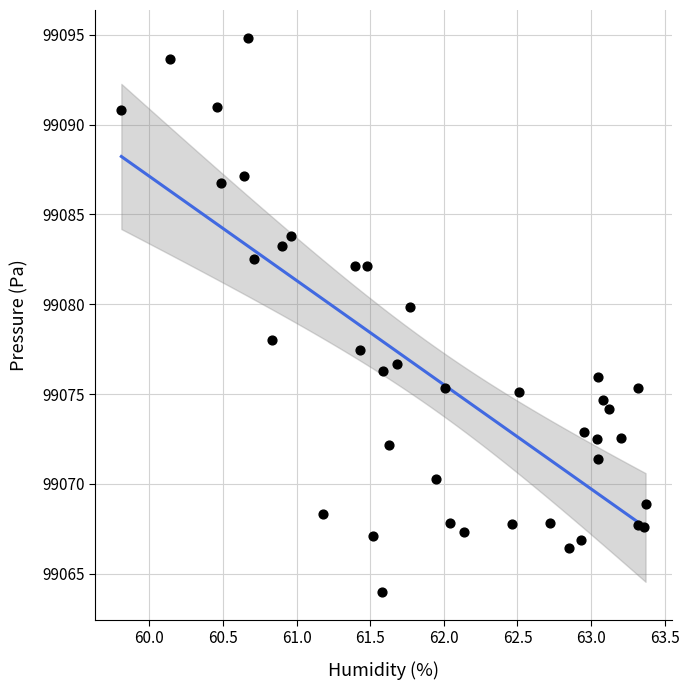

What is the range of X values (max minus min)?

3.6